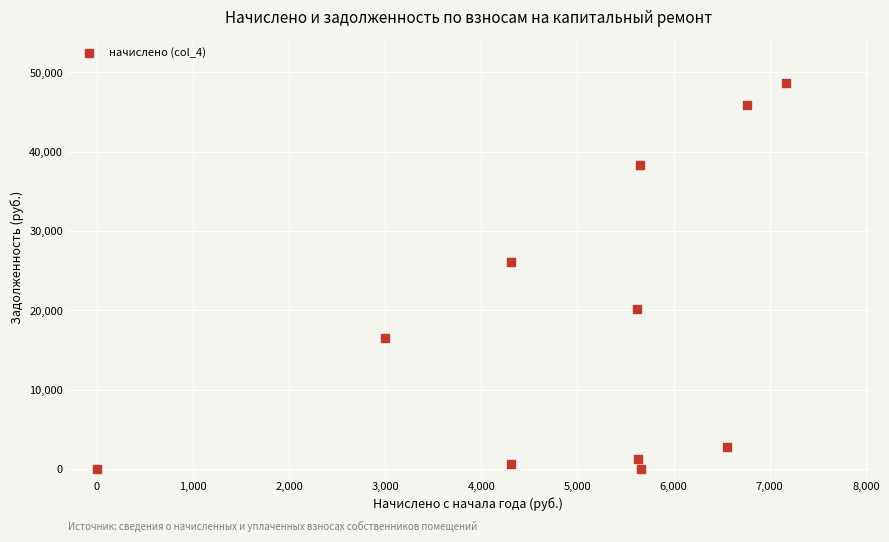

What is the range of X values (max minus min)?

7168.2